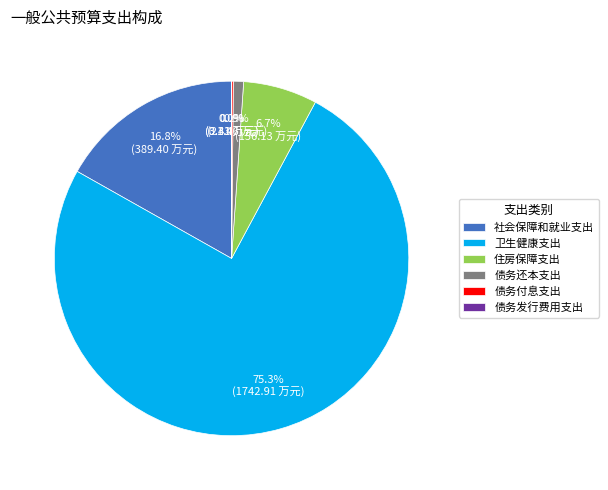

Does 卫生健康支出 account for over 50% of the chart?

Yes